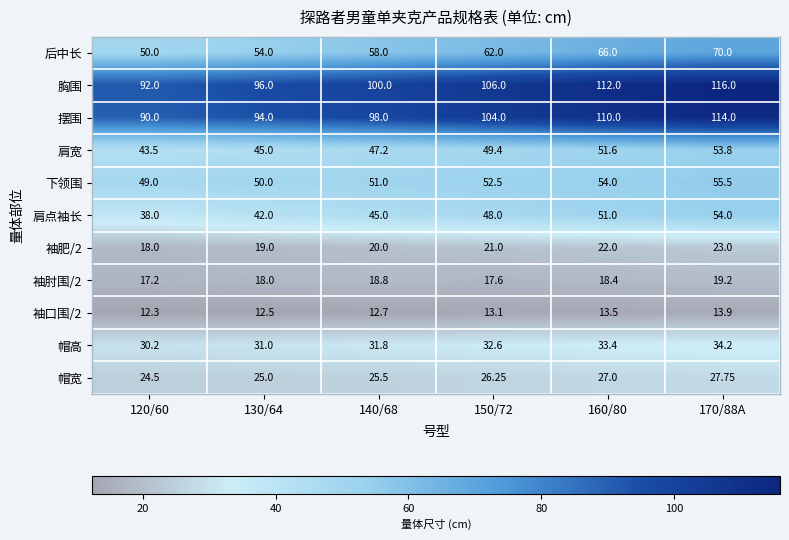

Count the number of categories in the chart.

6